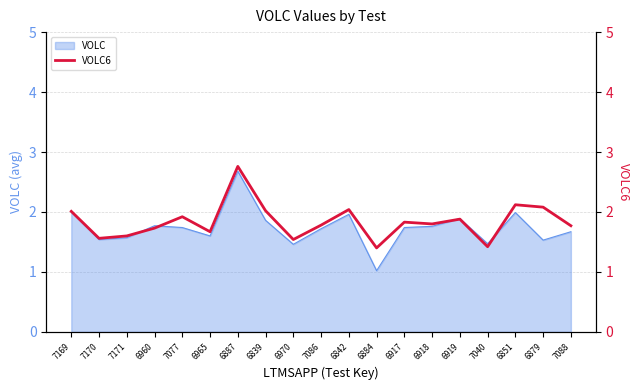

True or false: the data shows 1.7 at 6960.

True